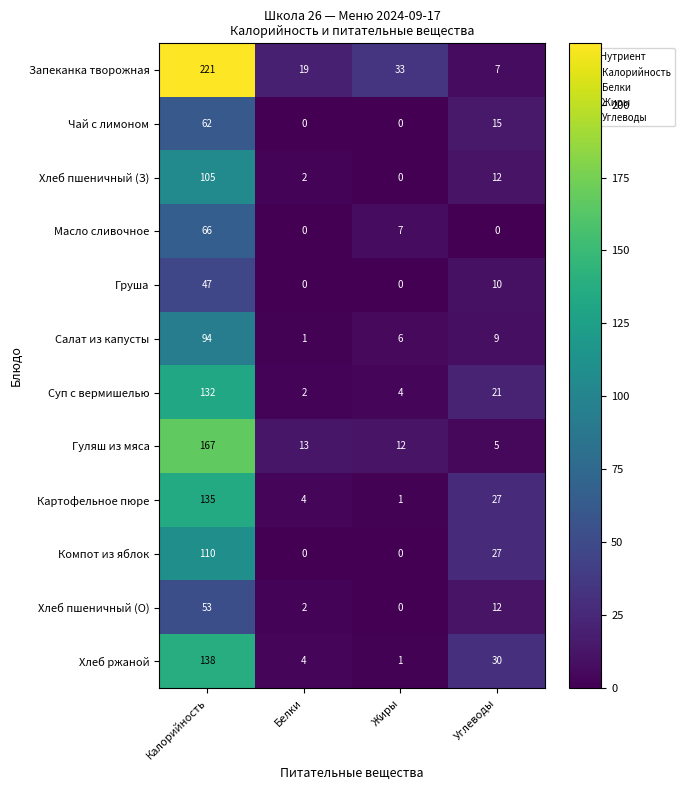

At how many categories does at least one series exceed 118?

1